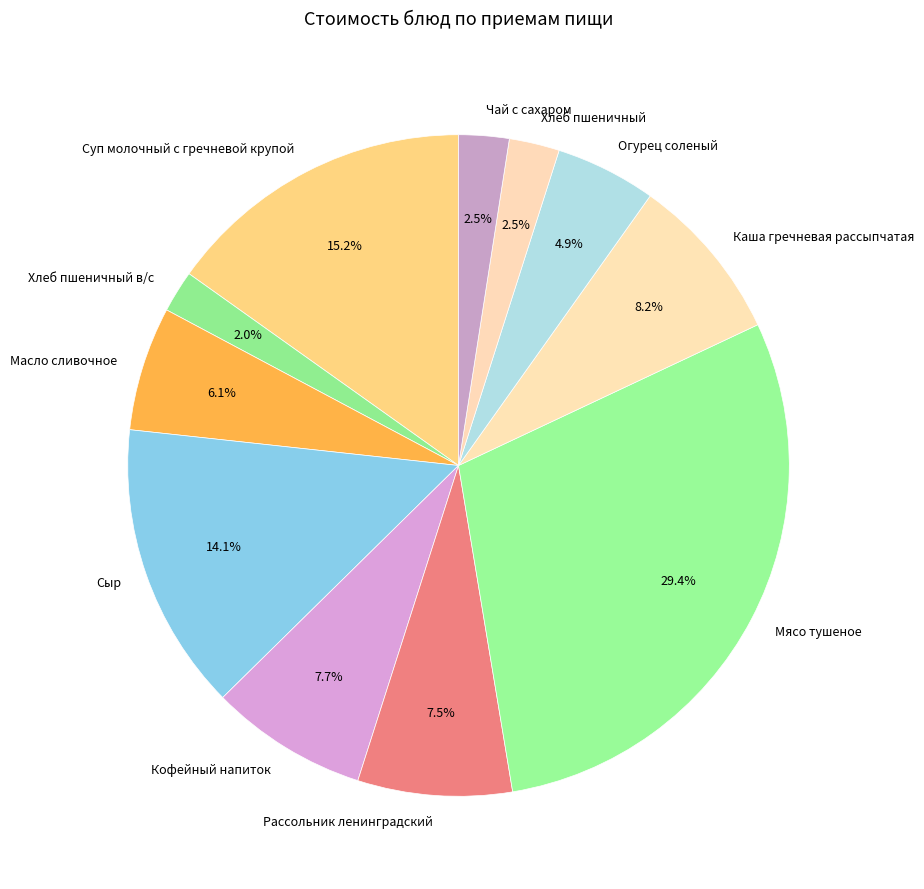

Between Каша гречневая рассыпчатая and Суп молочный с гречневой крупой, which is larger?

Суп молочный с гречневой крупой